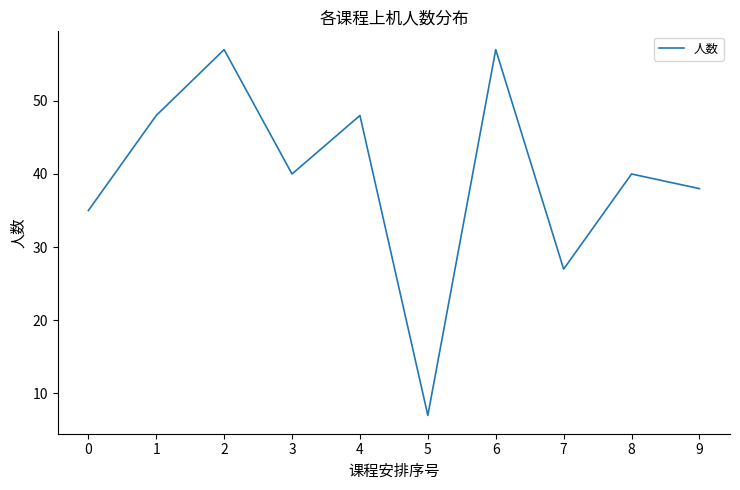

Where is the first local minimum?

3